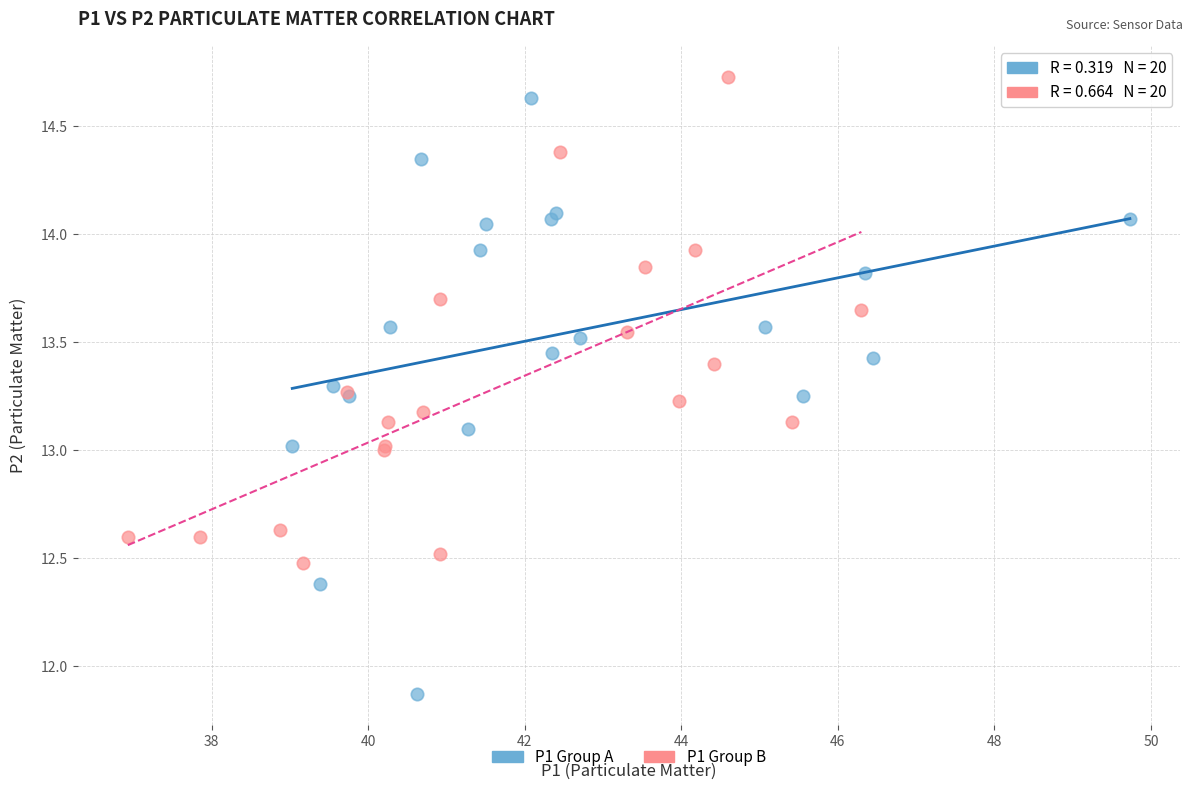

Which series has the largest Y range (max minus min)?

P1 Group A